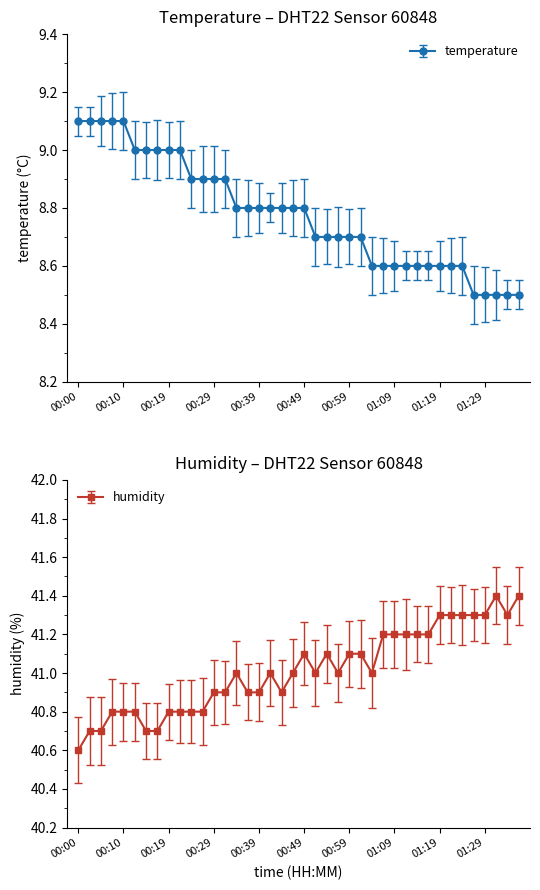

At 00:24, list the series in order from smallest to largest.

temperature, humidity